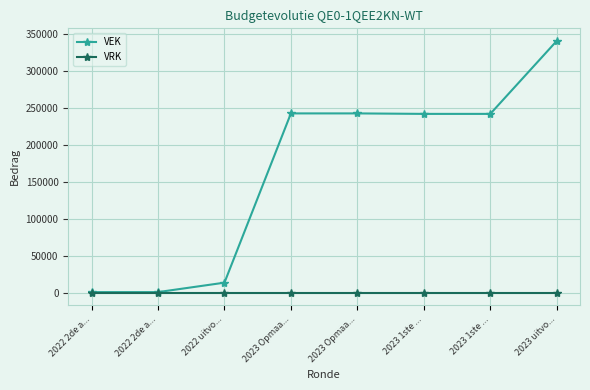

Rank the series at 2023 Opmaa... from highest to lowest value.

VEK, VRK